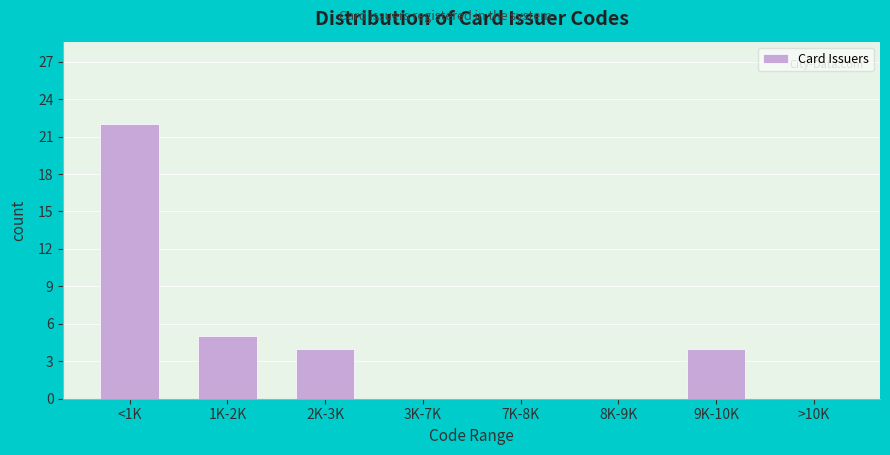

Reading left to right, transcribe all the data shown in this chart.

<1K=22	1K-2K=5	2K-3K=4	3K-7K=0	7K-8K=0	8K-9K=0	9K-10K=4	>10K=0